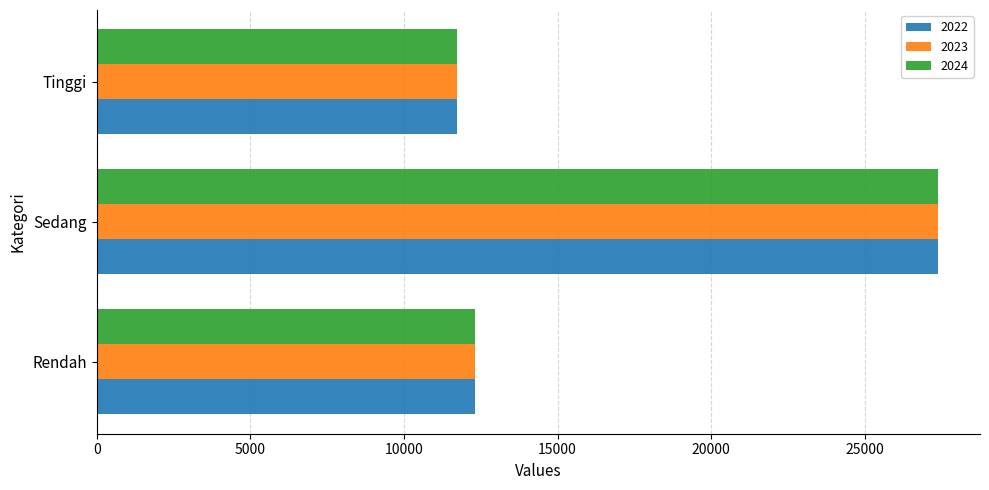

At which category is the sum across all series the highest?

Sedang